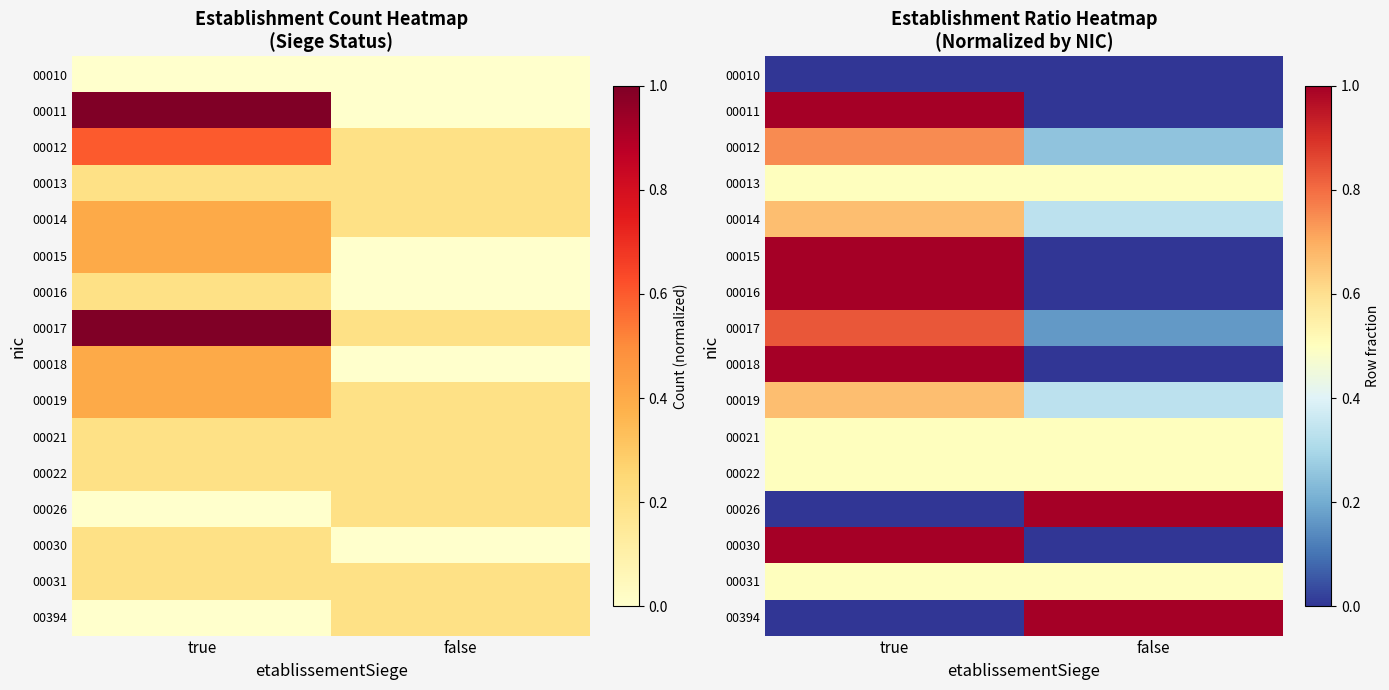

What is the difference between the maximum and minimum values in the 00017 series?

0.7